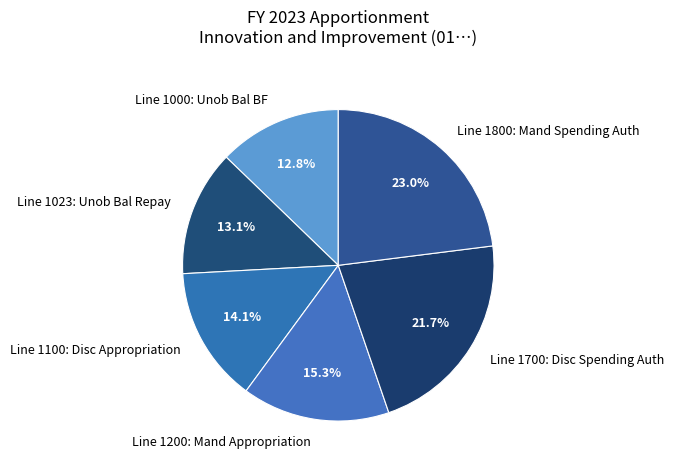

Which has a higher value, Line 1200: Mand Appropriation or Line 1100: Disc Appropriation?

Line 1200: Mand Appropriation